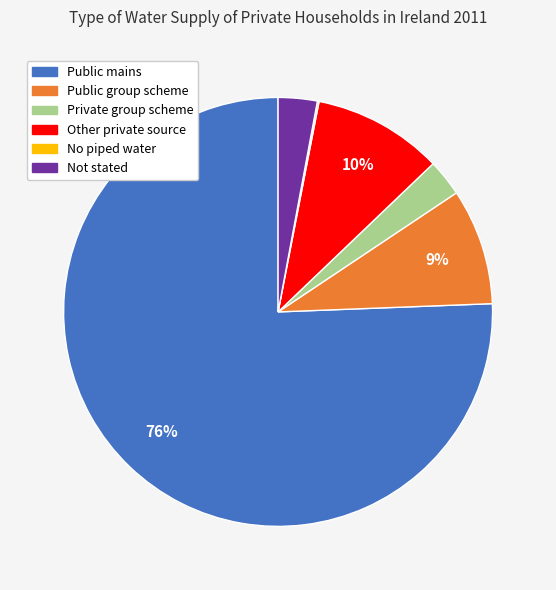

The Other private source slice represents 20% of the pie. True or false?

False